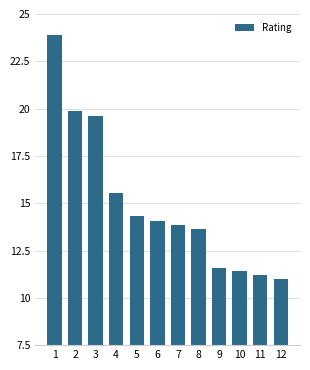

Are the bars horizontal?

No